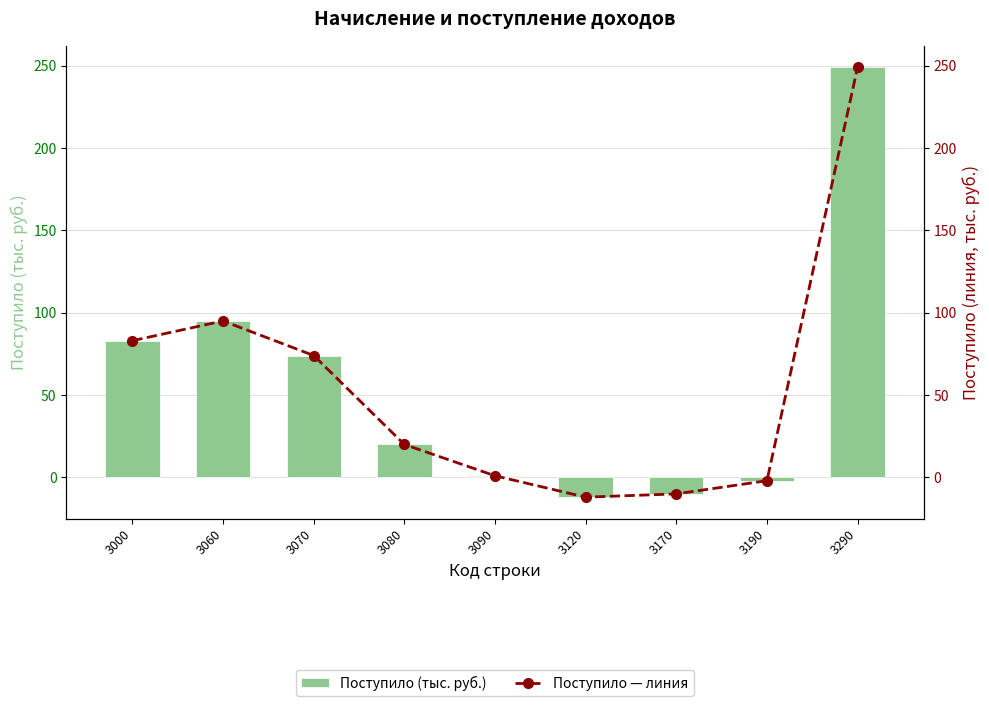

The value of Поступило — линия at 3290 is 427. True or false?

False